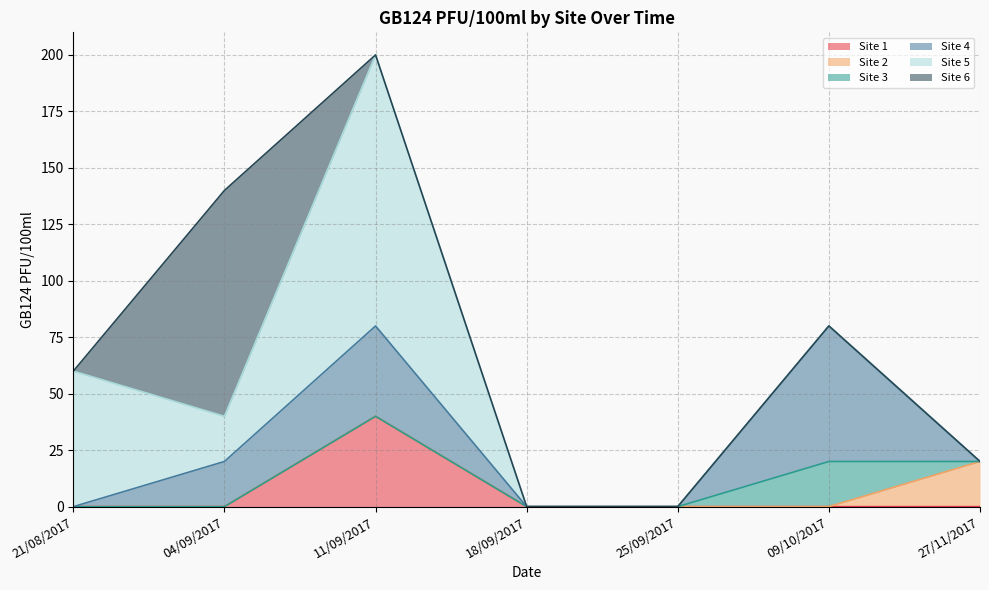

Does the chart display data point markers on the line(s)?

No